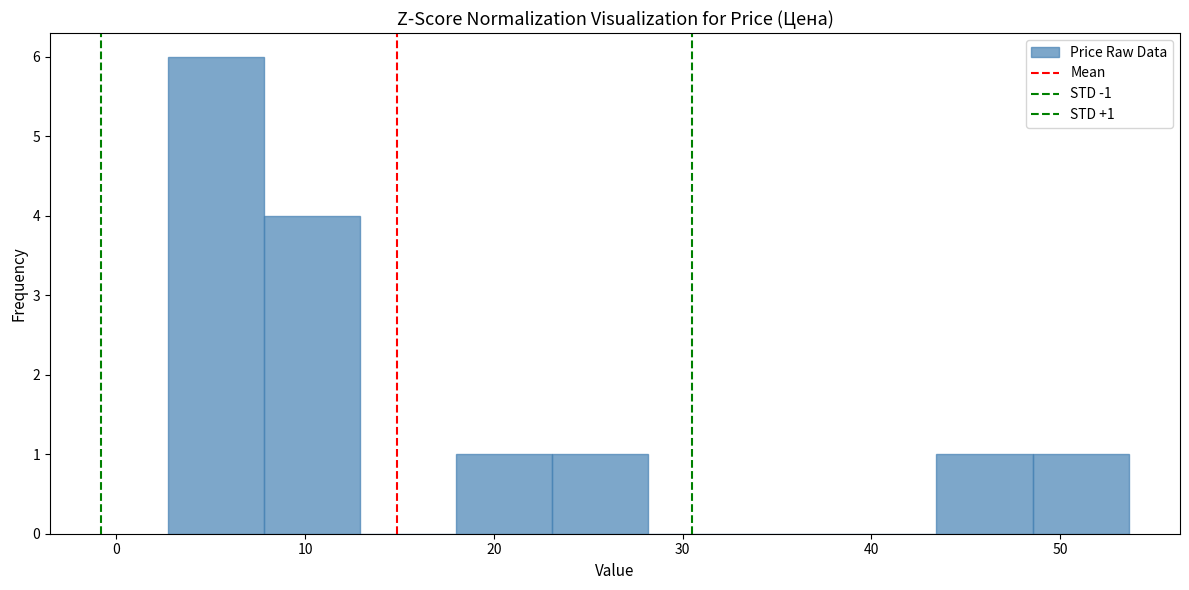

Over which range of the x-axis is the bar tallest?

3 to 8